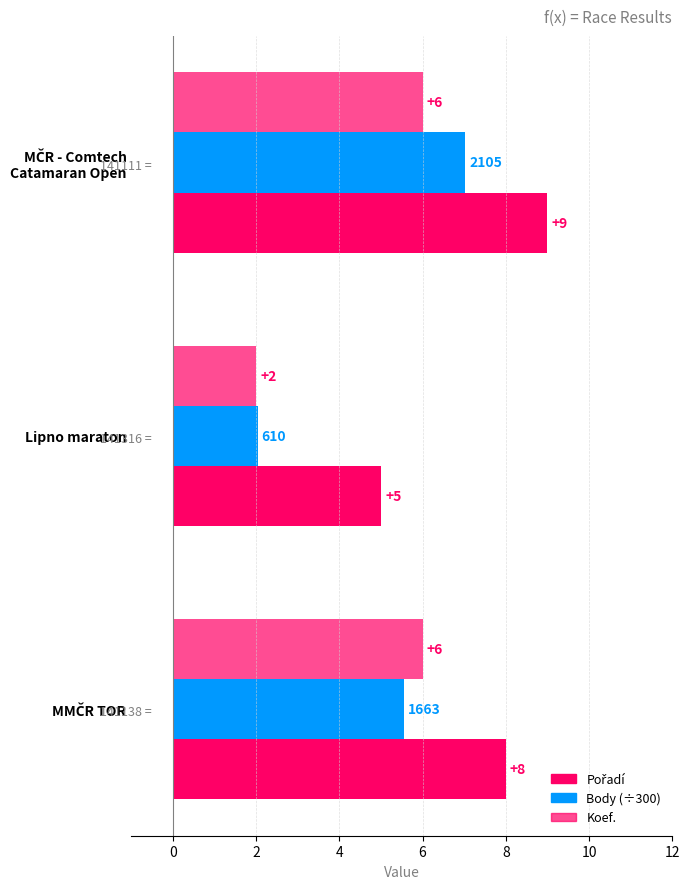

How many categories are shown in the chart?

3